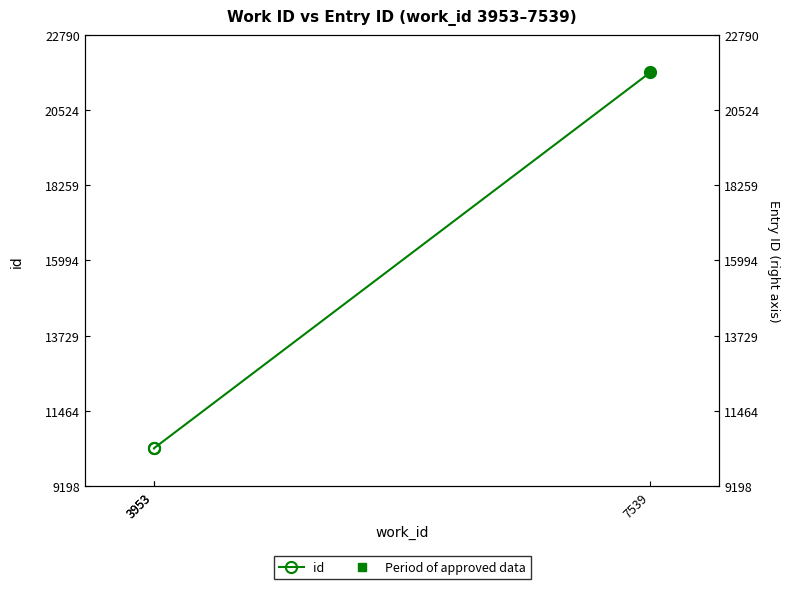

How many lines are shown in the chart?

1